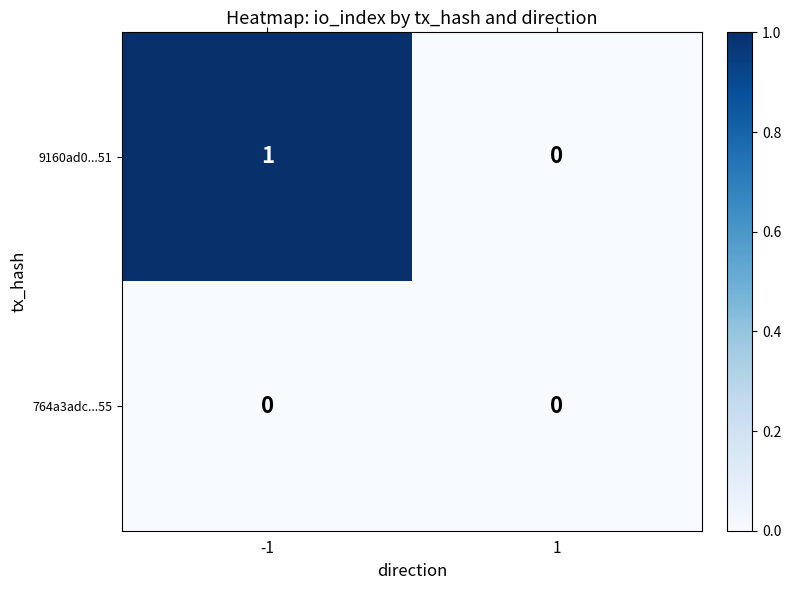

What is the maximum value shown in the chart?

1